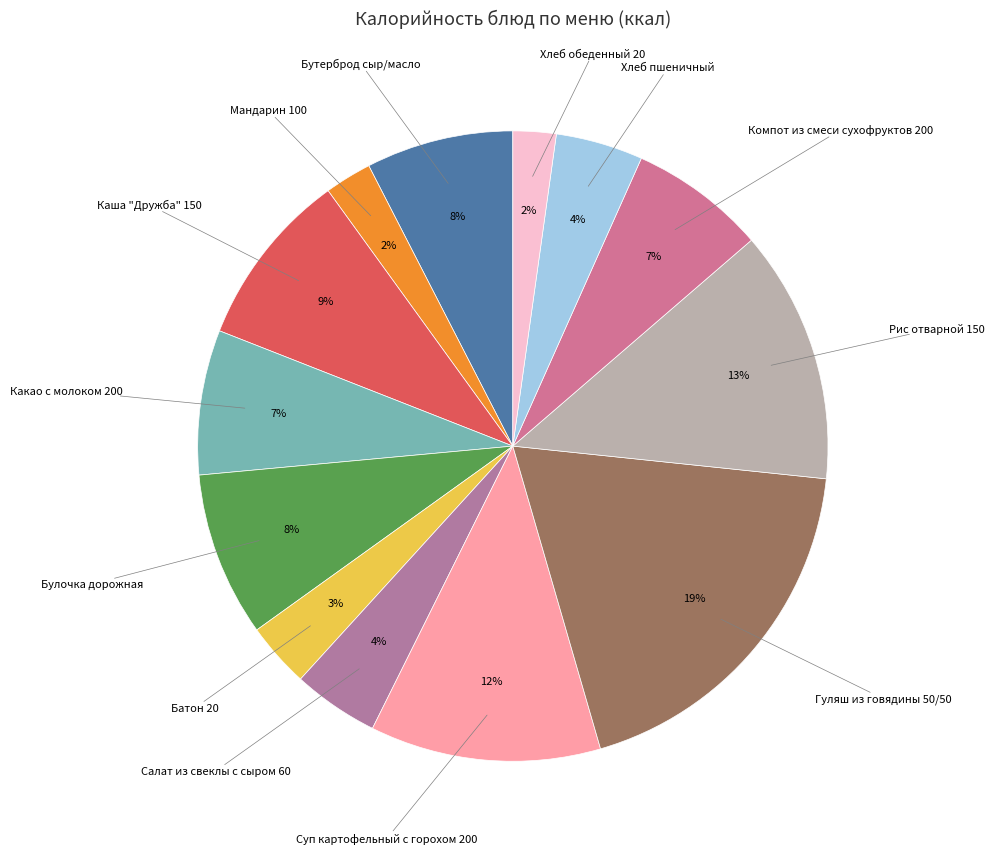

The Булочка дорожная slice represents 8% of the pie. True or false?

True